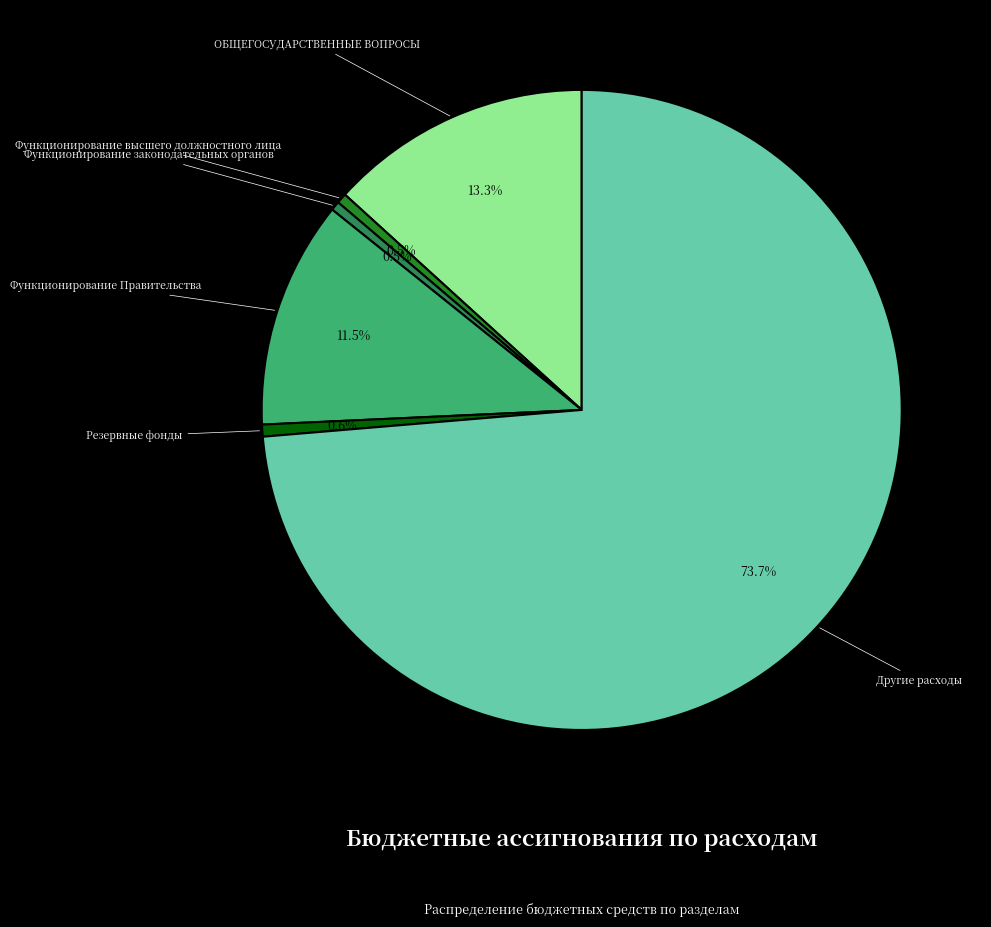

Is the sum of Резервные фонды and Другие расходы greater than half?

Yes